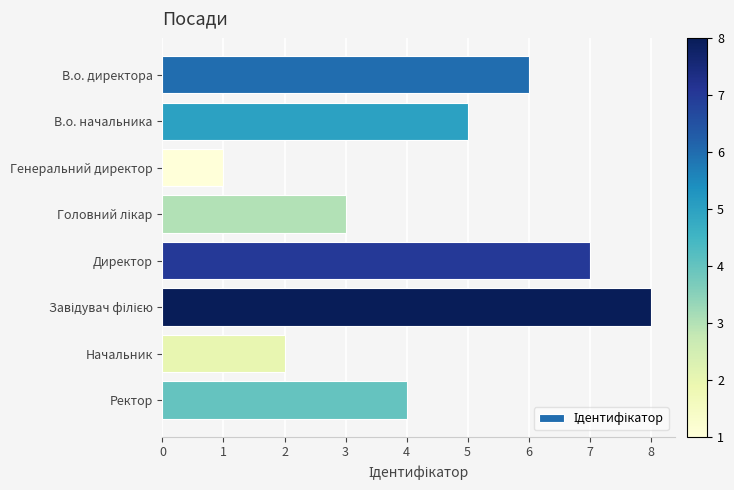

The value at В.о. начальника is 5. True or false?

True